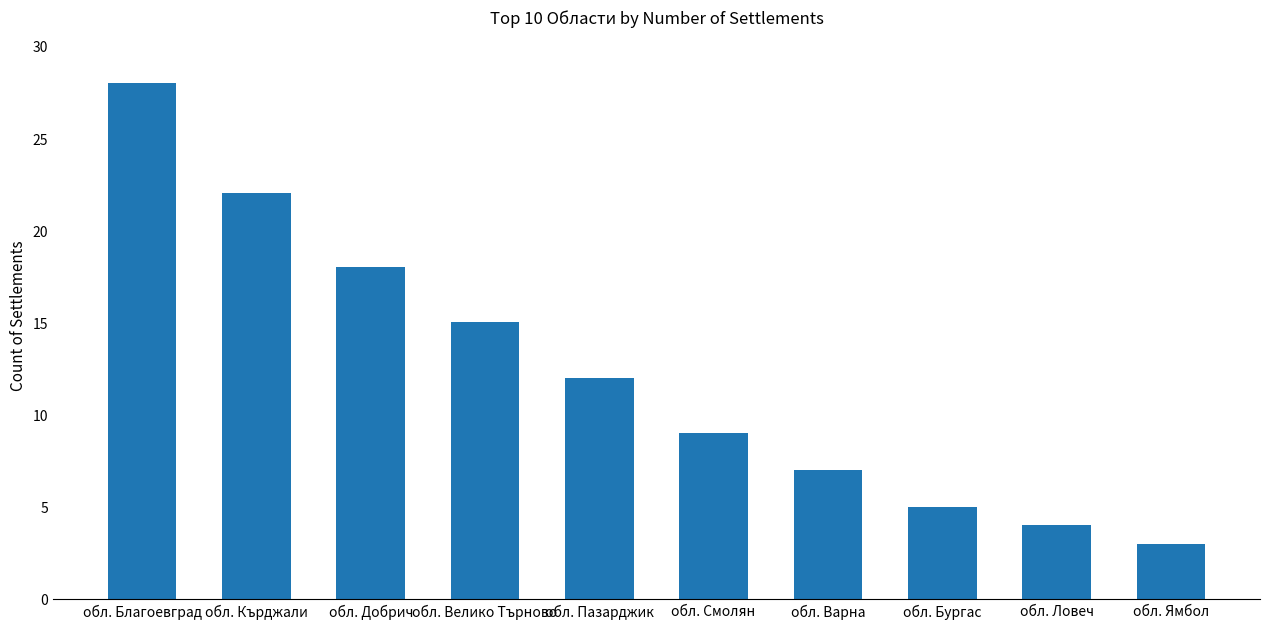

Which label corresponds to the largest value in the chart?

обл. Благоевград